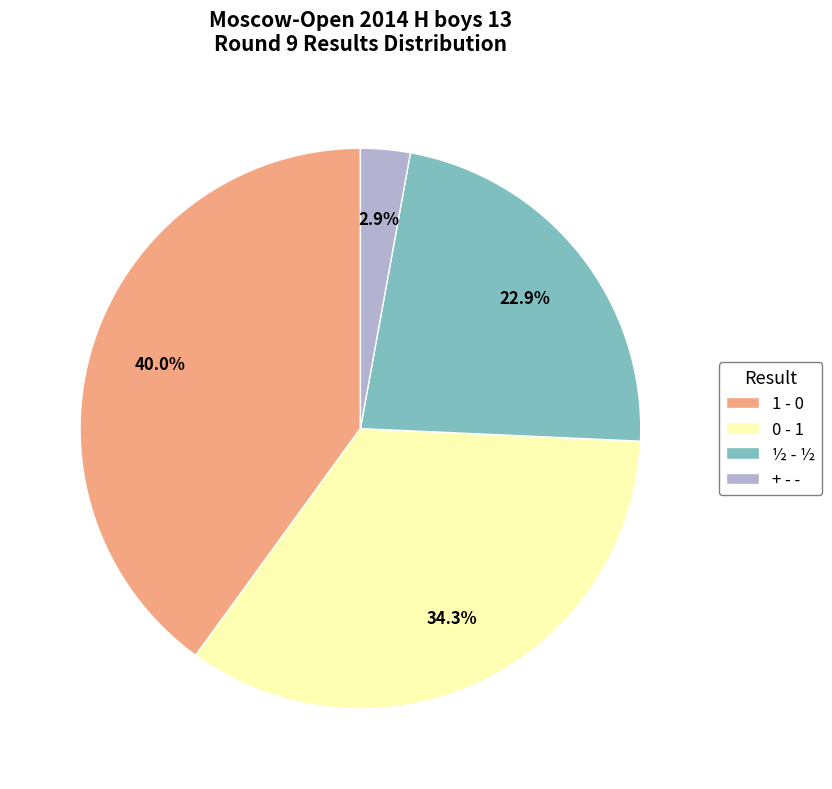

Which has a higher value, 0 - 1 or 1 - 0?

1 - 0